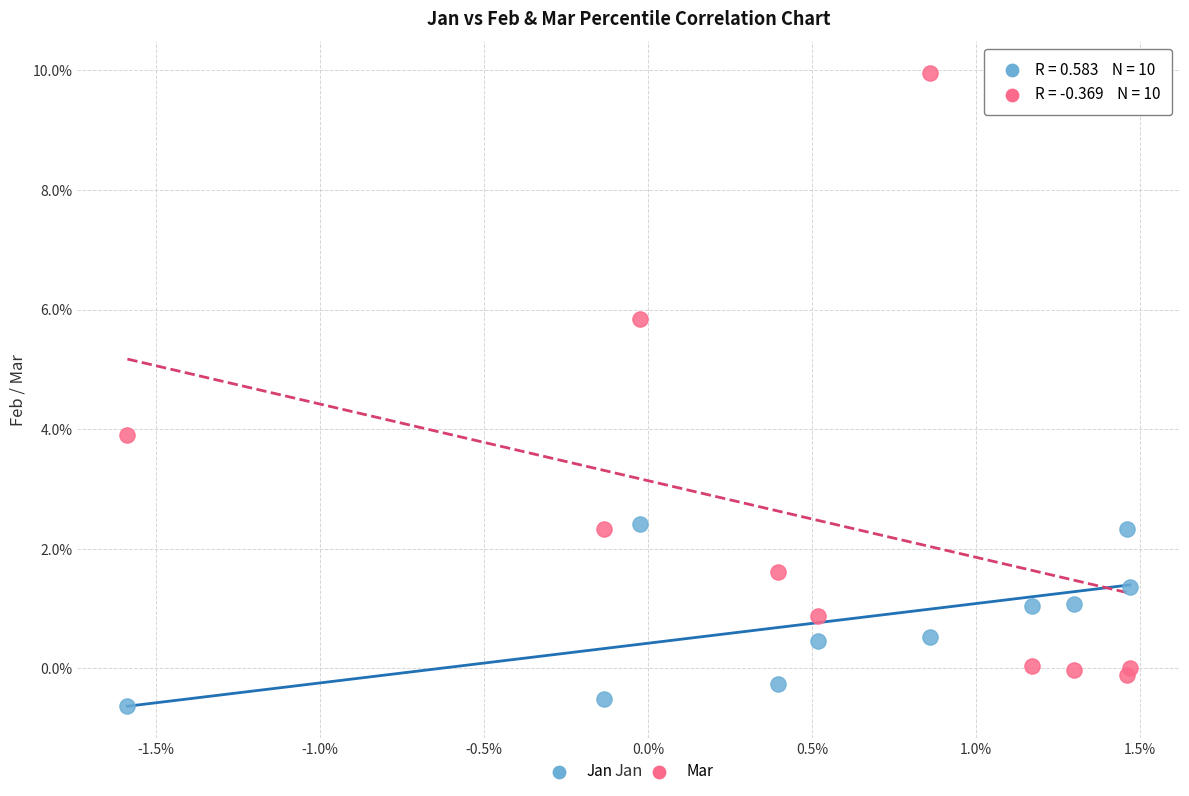

What are all the series names shown in the legend?

Jan, Mar